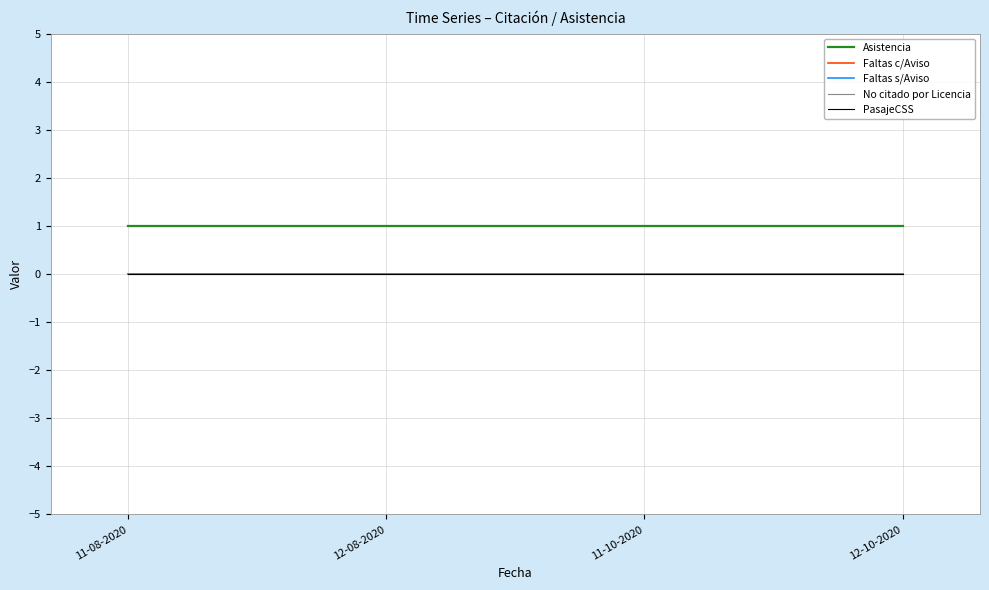

Is the value of PasajeCSS at 12-10-2020 greater than the value of No citado por Licencia at 12-08-2020?

No